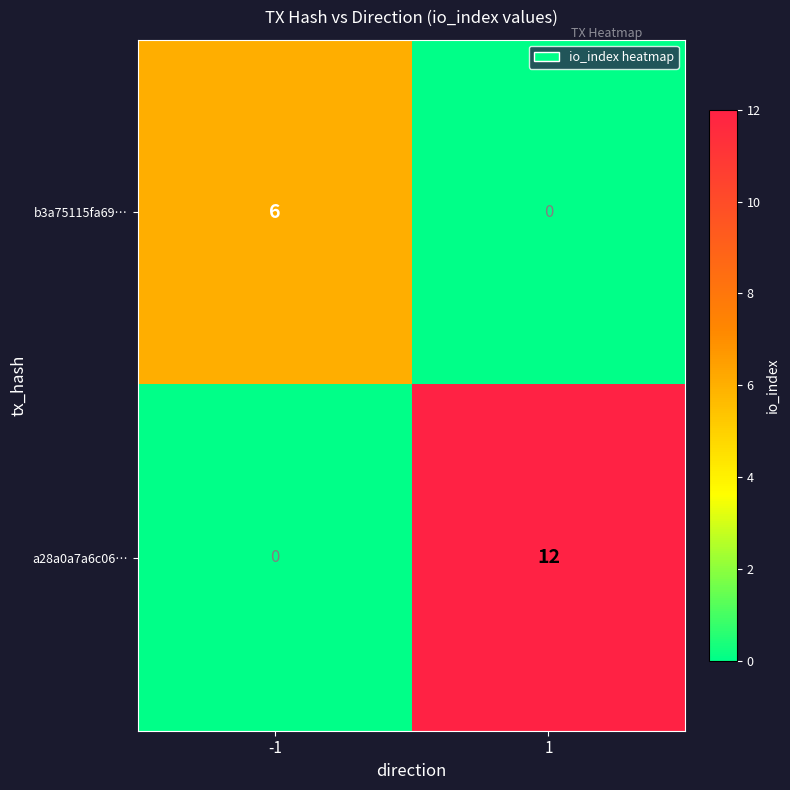

At which category is the sum across all series the highest?

1